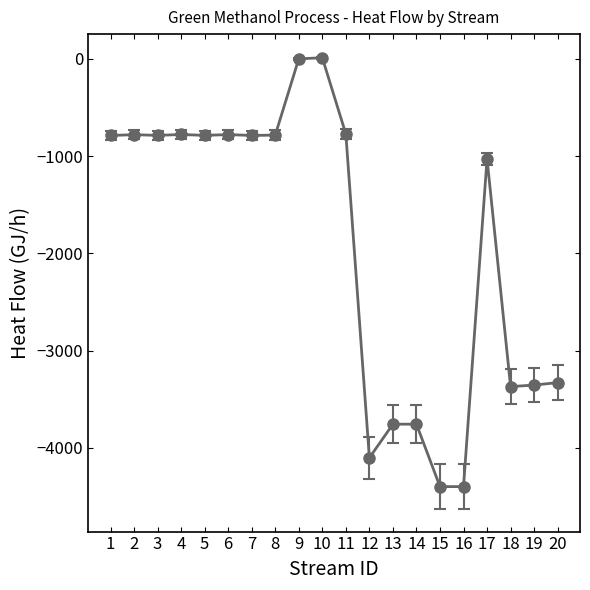

What is the sum of the values at 11 and 6?

-1552